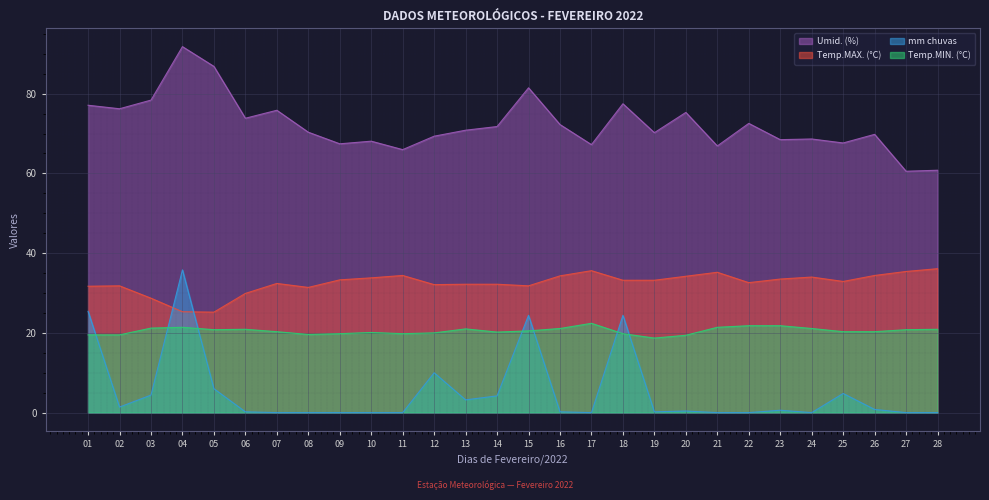

Between which two adjacent categories do mm chuvas and Temp.MIN. (°C) first intersect?

01 and 02